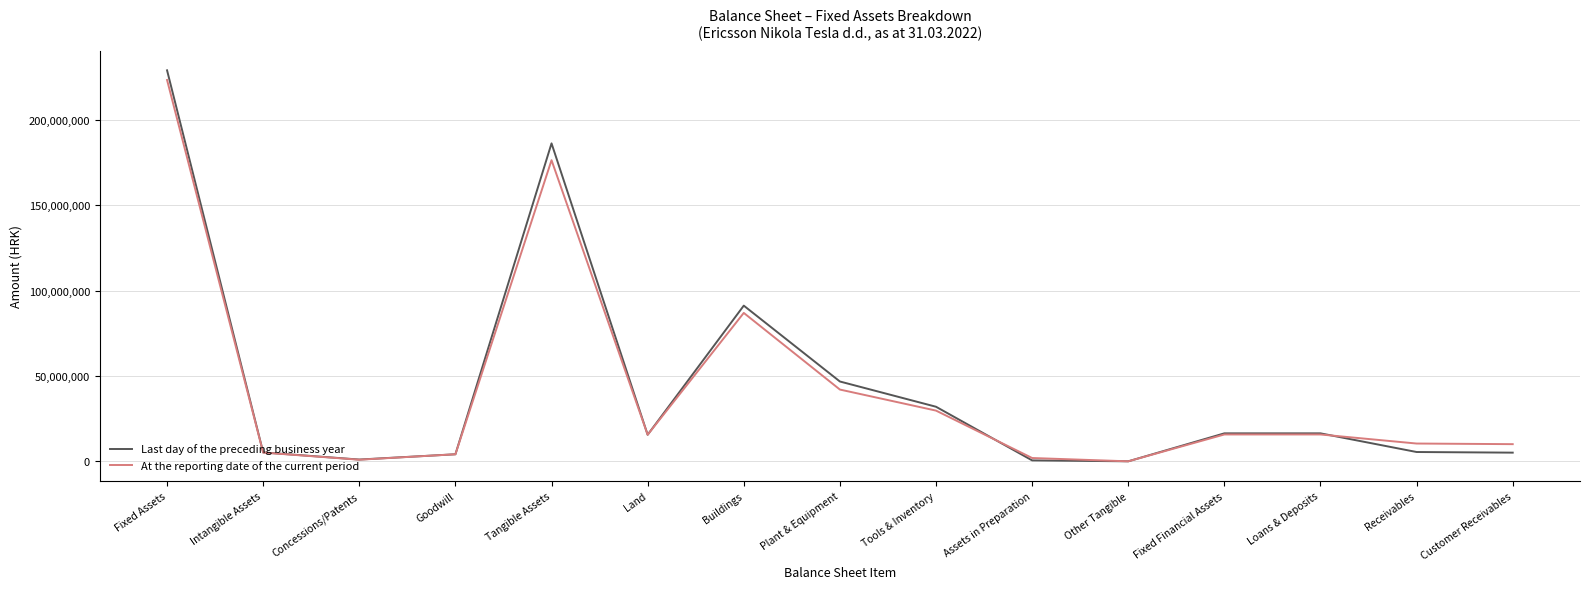

Where does the At the reporting date of the current period series first go above 15605344?

Fixed Assets